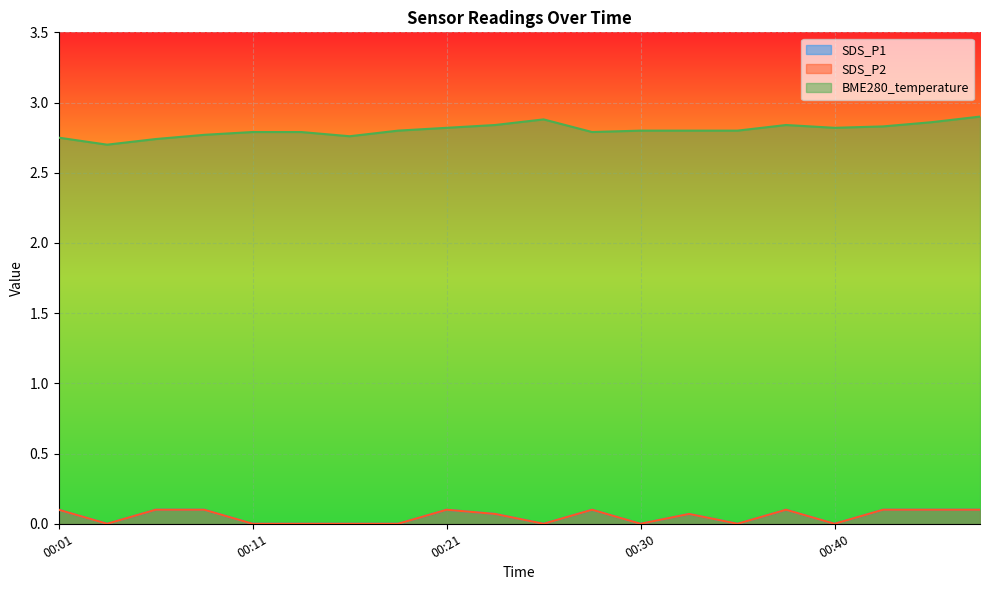

What is the total value across all series at 00:06?

2.9